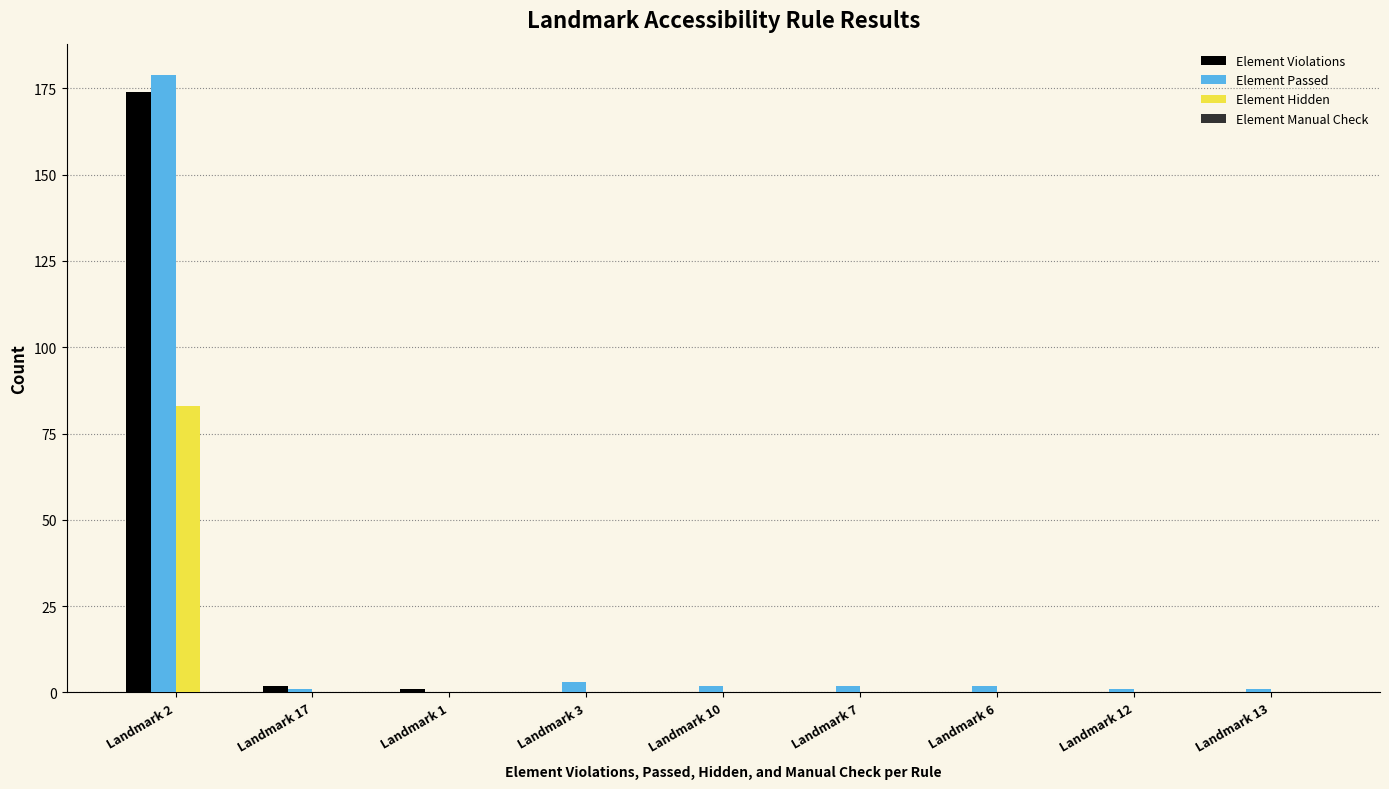

What is the sum of all Element Hidden values?

83